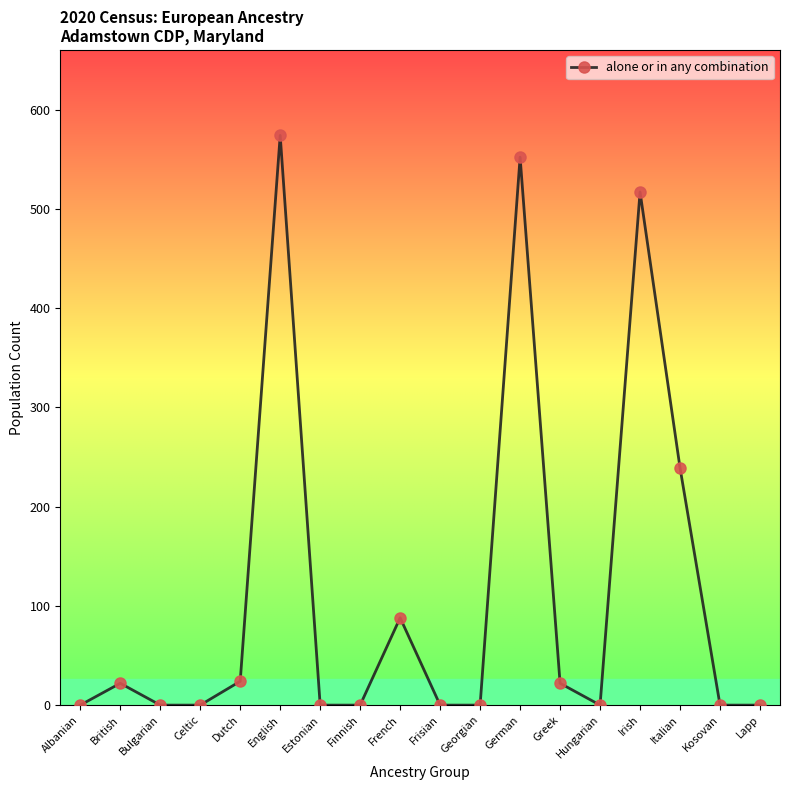

What is the difference between the maximum and minimum values?

574